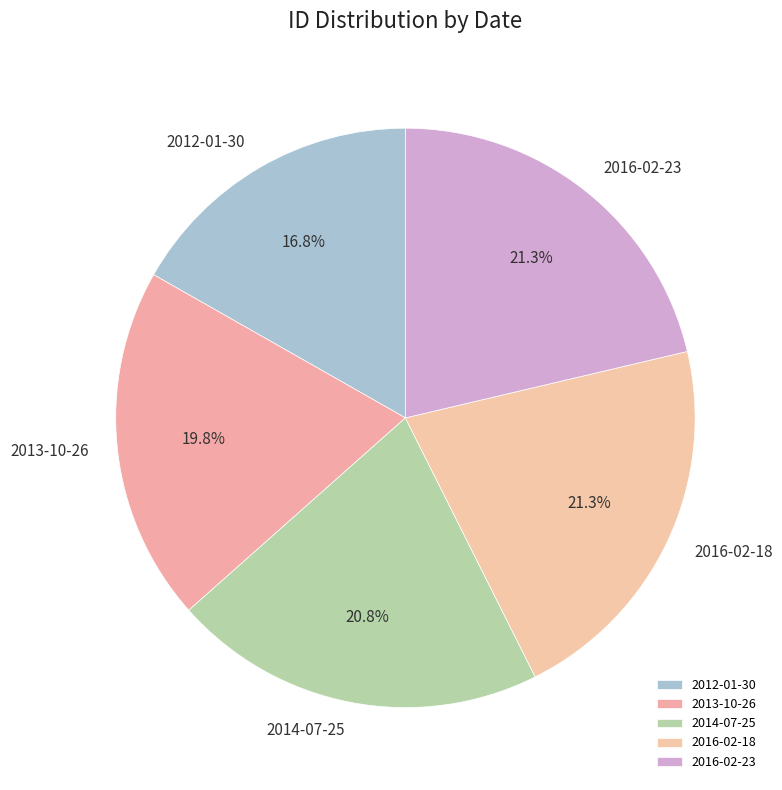

How many segments does this pie chart have?

5